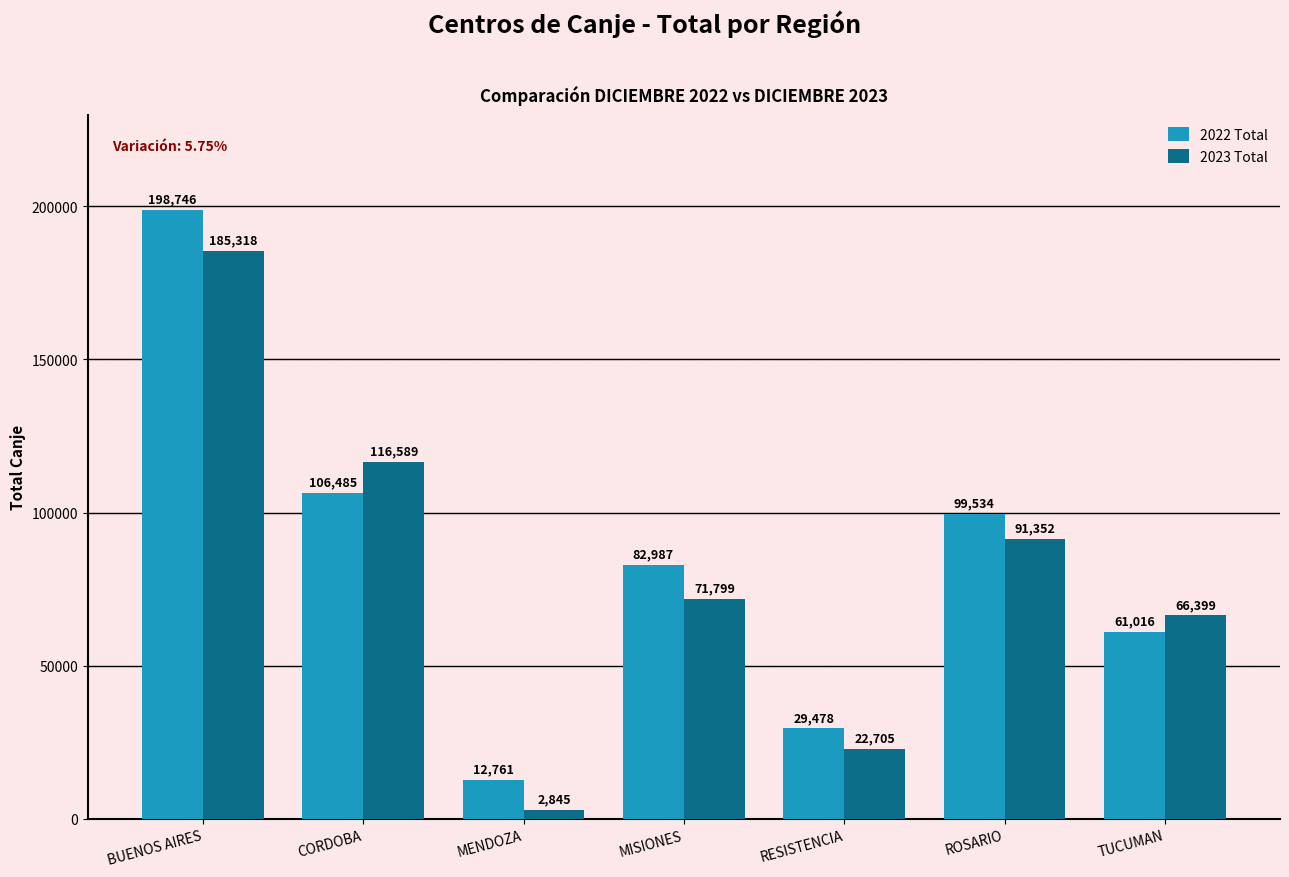

Reading left to right, what are all the values shown in this chart?

2022 Total: 198746	106485	12761	82987	29478	99534	61016
2023 Total: 185318	116589	2845	71799	22705	91352	66399